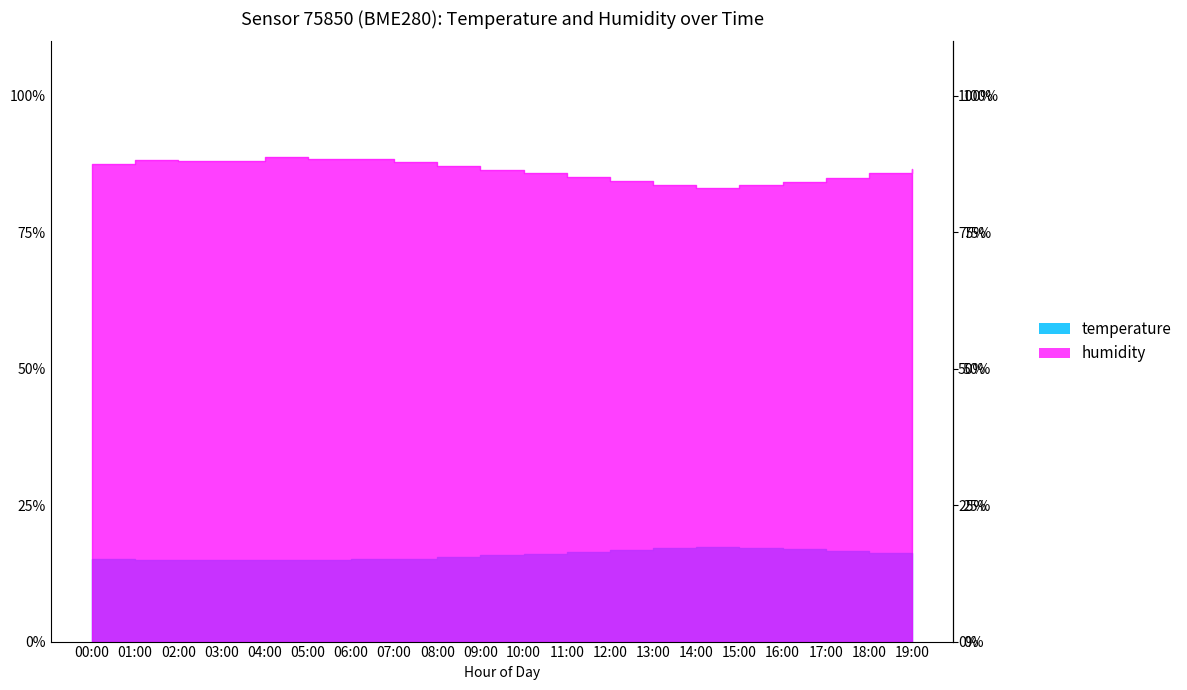

What is the difference between the maximum and minimum values in the humidity series?

5.6